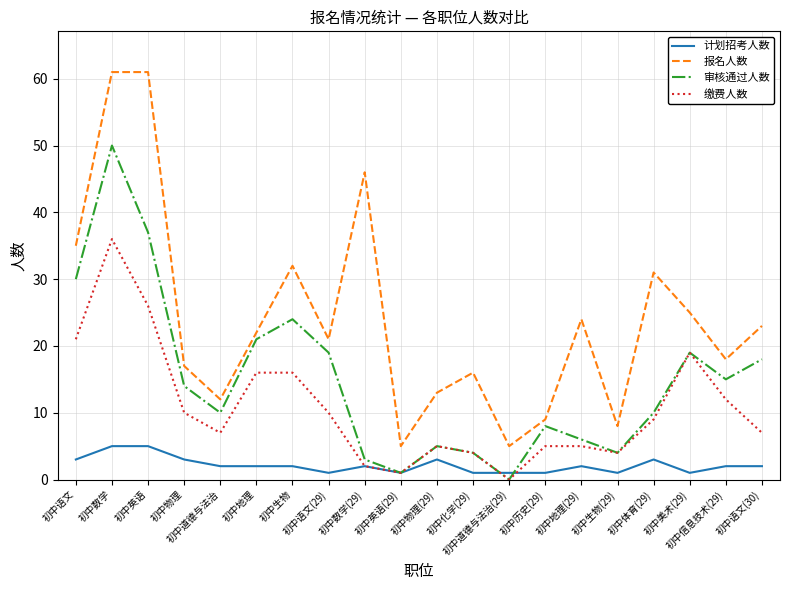

True or false: 报名人数 and 缴费人数 cross at least once.

False